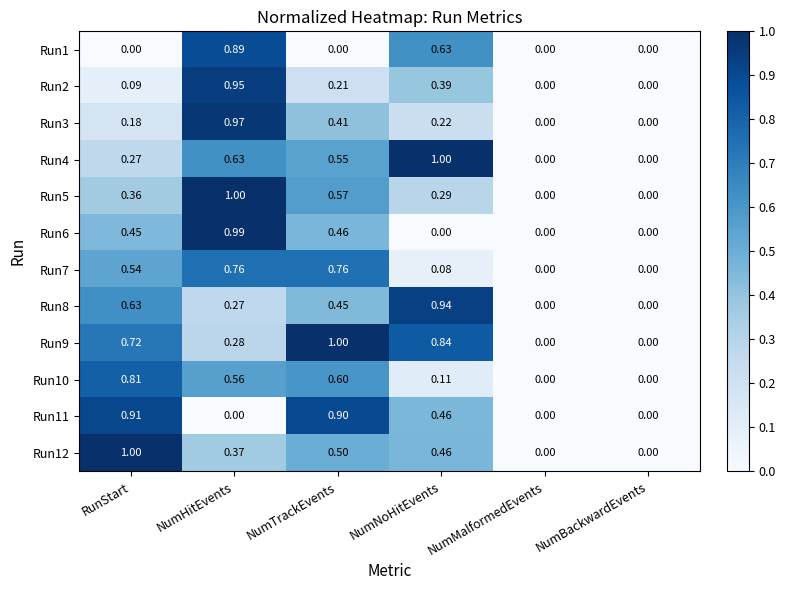

Between NumTrackEvents and NumBackwardEvents, which series saw the biggest shift?

Run9